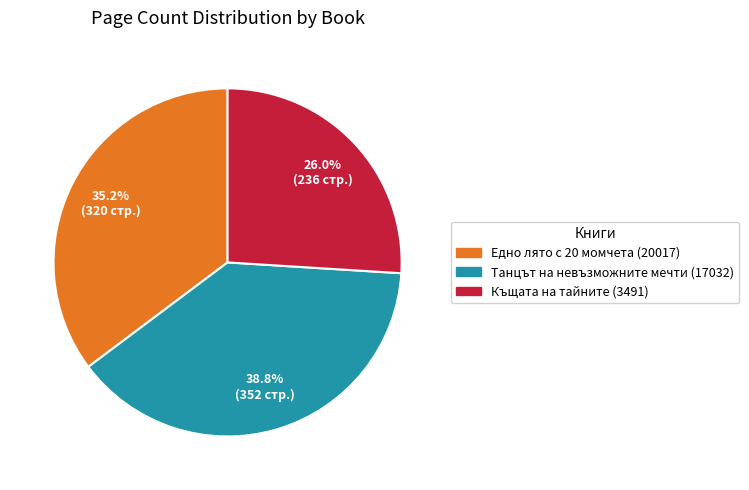

To the nearest percent, what is the average slice percentage?

33%